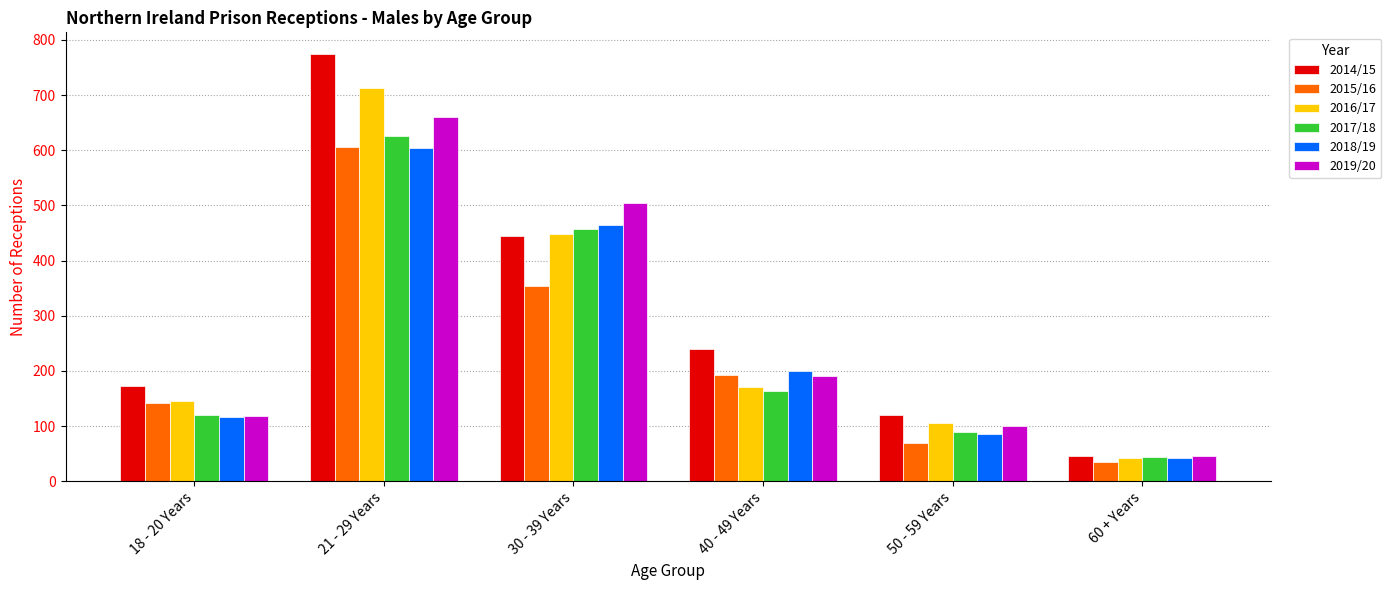

At which label does 2019/20 first exceed 191?

21 - 29 Years